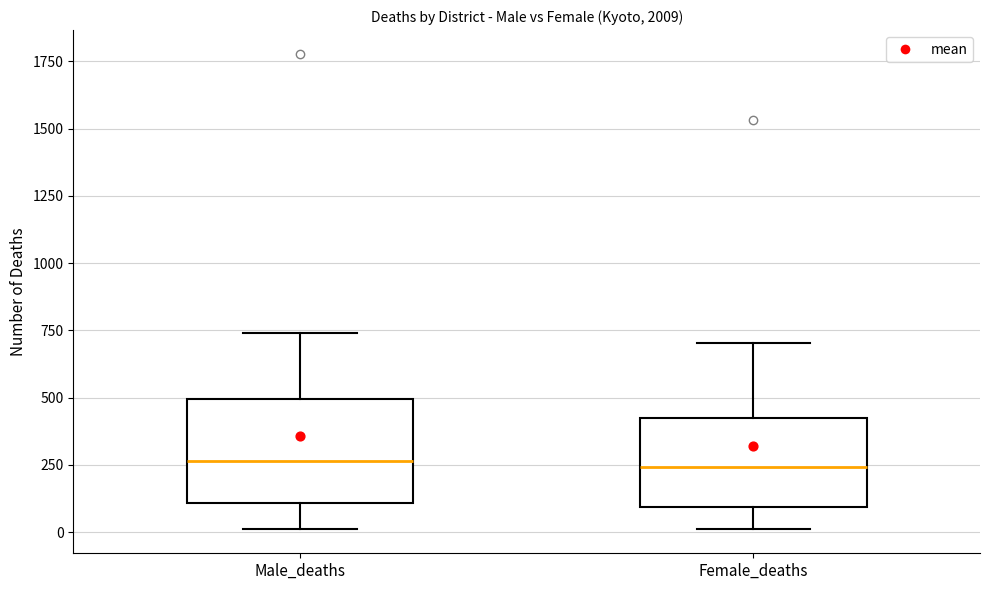

Reading left to right, read every box against the y-axis: the position of its median line, the range the box covers, and the ends of its whiskers. The values are not printed on the chart, so give them approximately, as read against the axis.

Male_deaths: median 250, box 100 to 500, whiskers 0 to 750
Female_deaths: median 250, box 100 to 450, whiskers 0 to 700